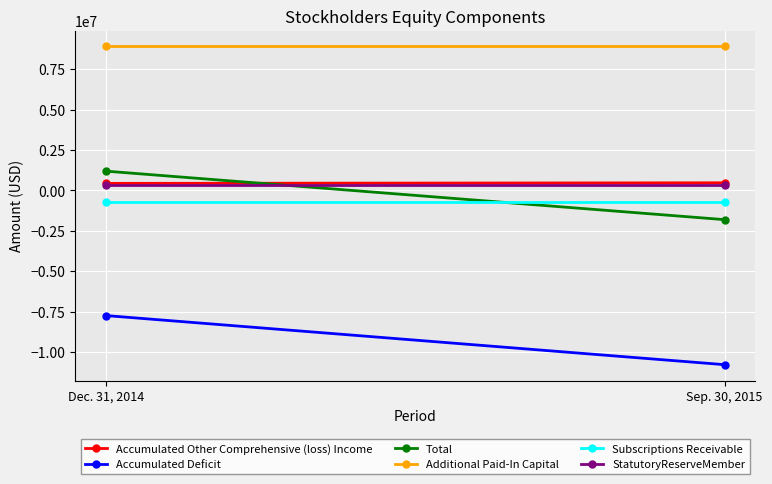

What is the highest value of the Accumulated Other Comprehensive (loss) Income series?

468827